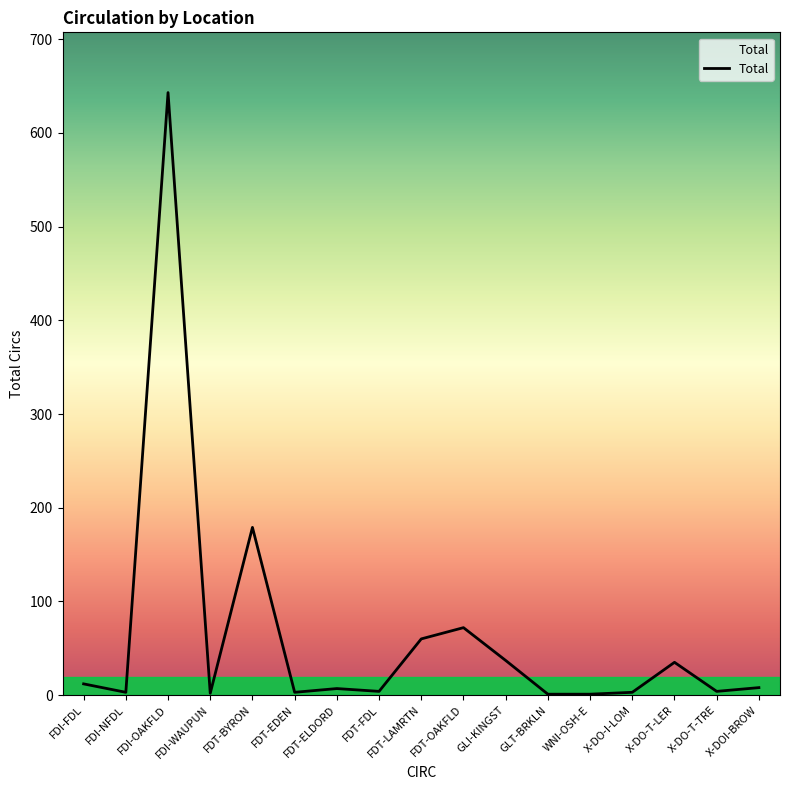

Between FDT-OAKFLD and WNI-OSH-E, which is larger?

FDT-OAKFLD